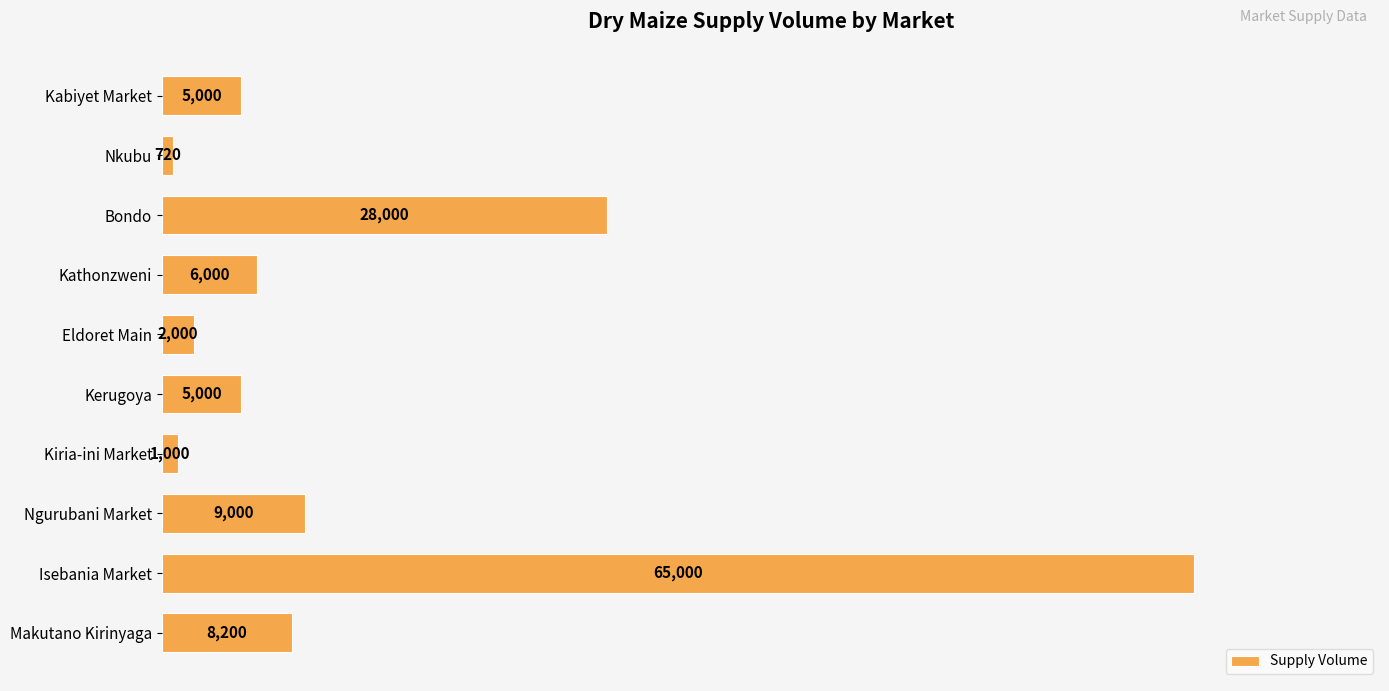

Where is the data nearest to the value 32860?

Bondo